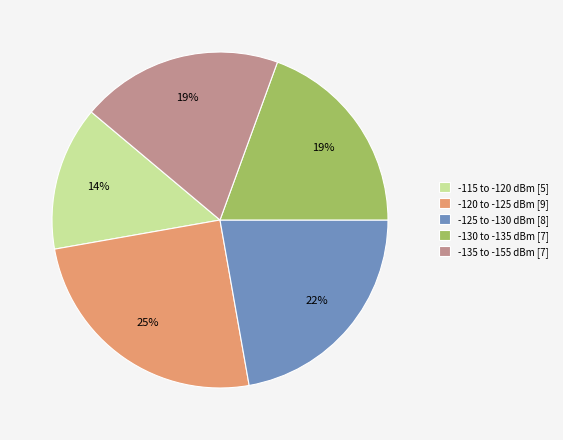

To the nearest percent, what portion does -115 to -120 dBm [5] represent?

14%